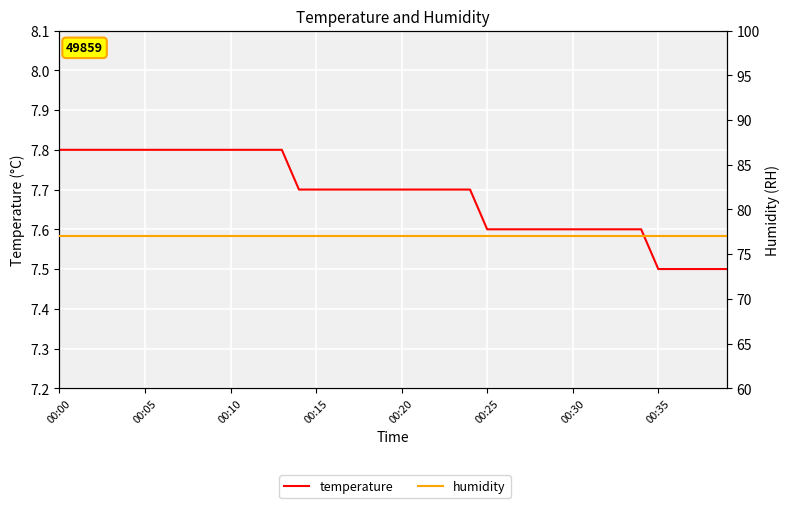

Between 34 and 20, which is larger?

20